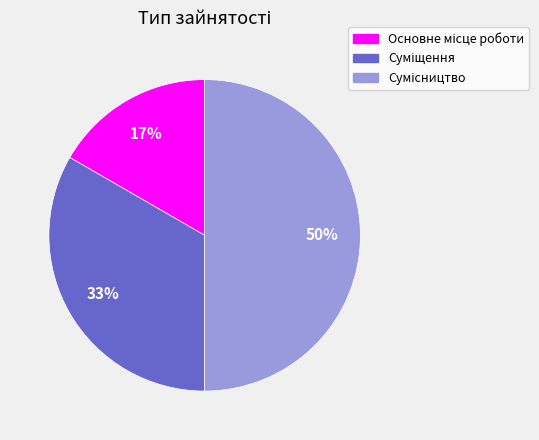

To the nearest percent, what is the average slice percentage?

33%